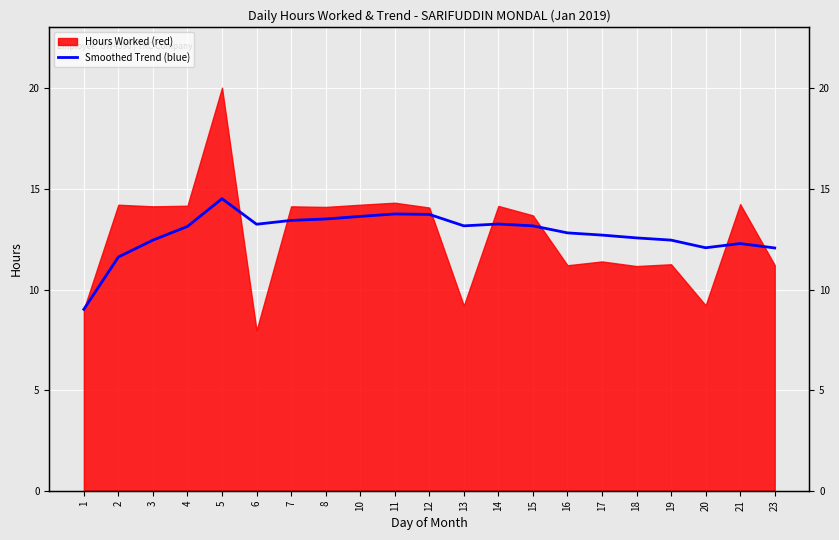

The value at 8 is 13.5. True or false?

True